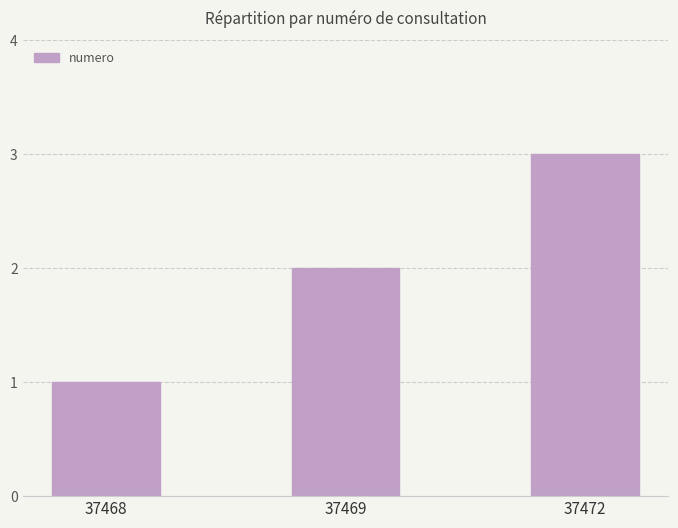

What is the minimum value shown in the chart?

1